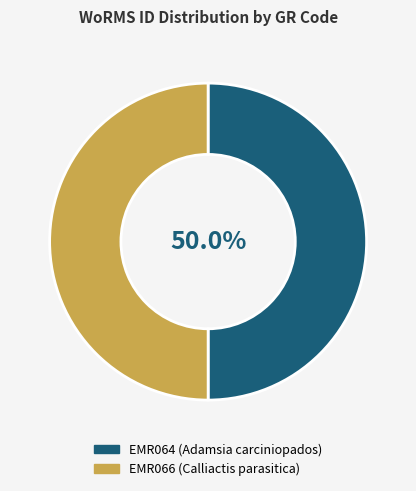

What percentage is the EMR066 (Calliactis parasitica) slice, to the nearest percent?

50%